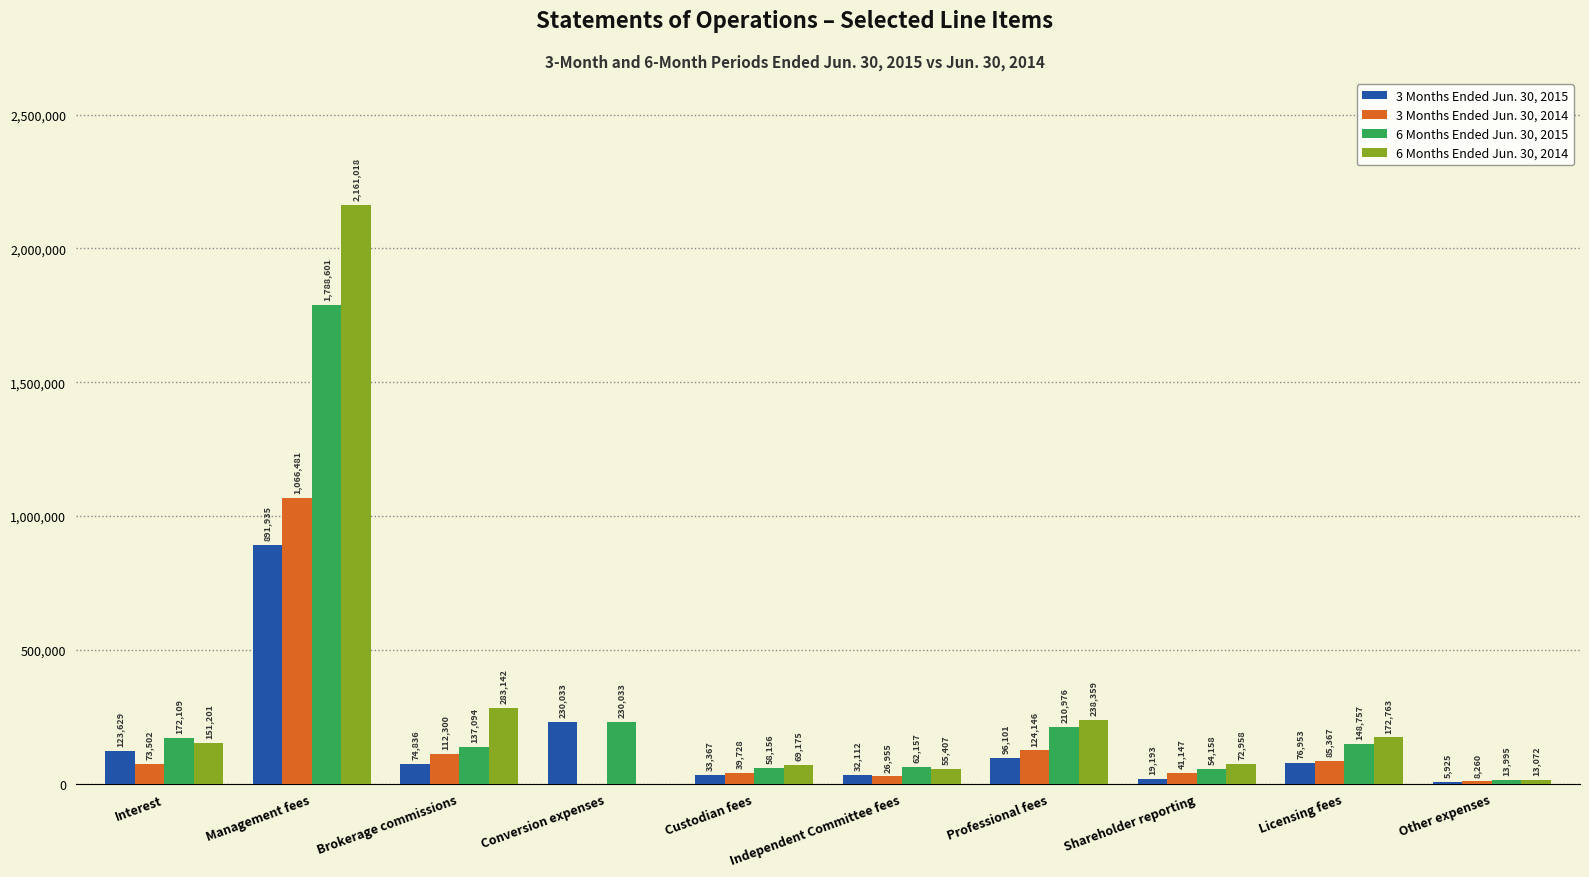

What is the maximum value shown in the chart?

2161018